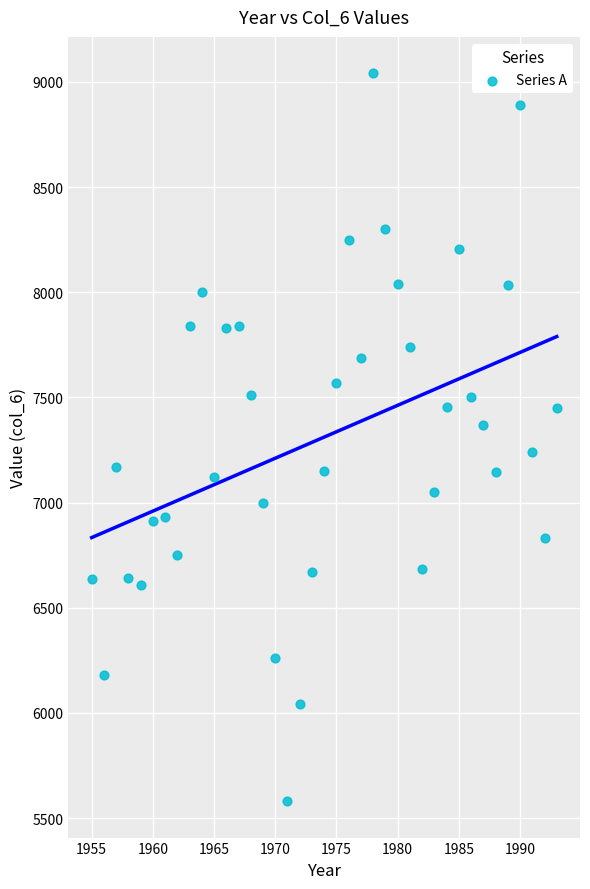

What is the range of Y values (max minus min)?

3461